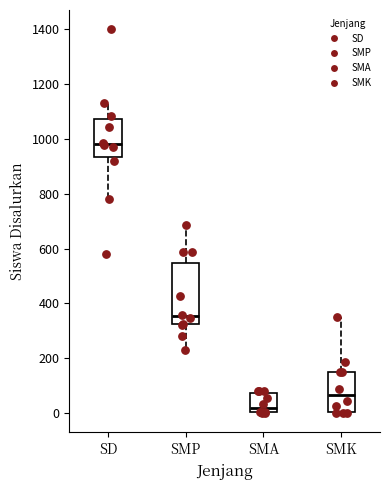

Reading left to right, read every box against the y-axis: the position of its median line, the range the box covers, and the ends of its whiskers. The values are not printed on the chart, so give them approximately, as read against the axis.

SD: median 980, box 940 to 1080, whiskers 780 to 1120
SMP: median 360, box 320 to 540, whiskers 240 to 680
SMA: median 20, box 0 to 80, whiskers 0 to 80 (just above the box's upper edge)
SMK: median 60, box 0 to 140, whiskers 0 (just below the box's lower edge) to 360